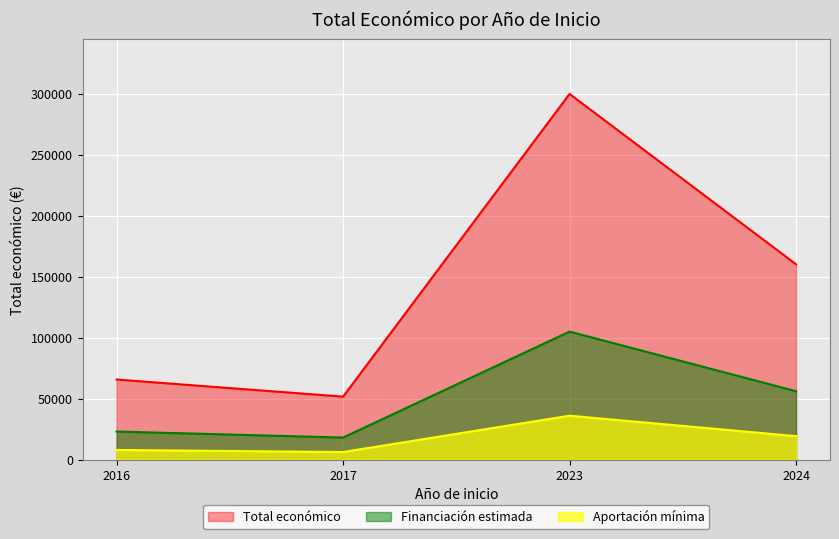

Which label corresponds to the largest value in the chart?

2023